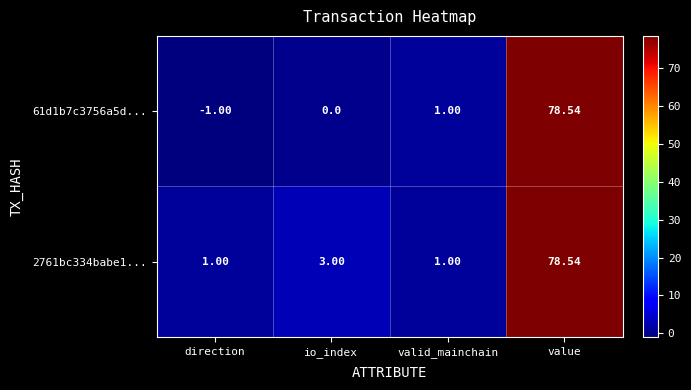

At which label does 61d1b7c3756a5d... reach its minimum?

direction